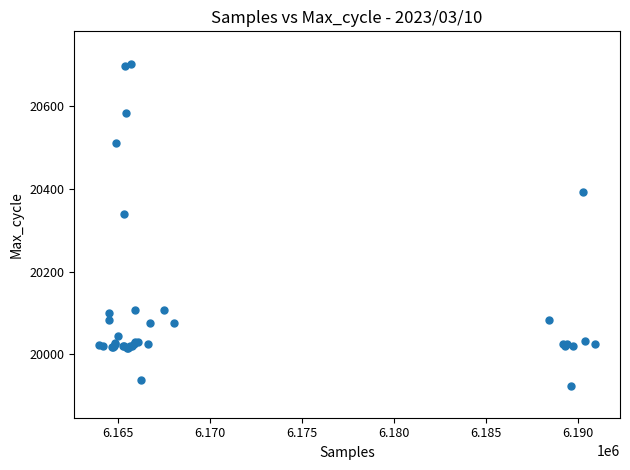

What Y value in the scatter plot is closest to 20314?

20340